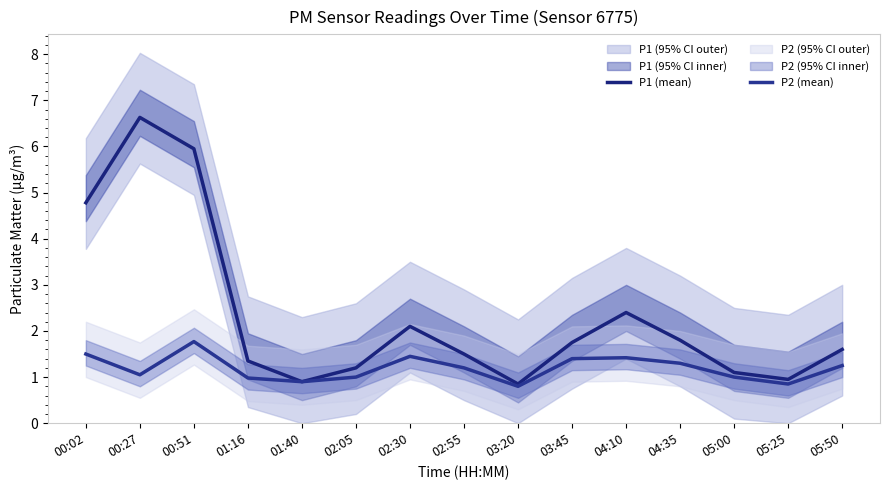

True or false: P2 (mean) and P1 (mean) intersect in this chart.

False